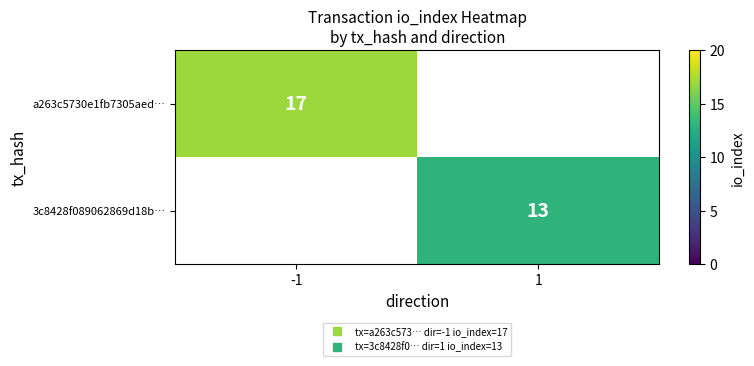

Between 1 and -1, which is larger?

-1